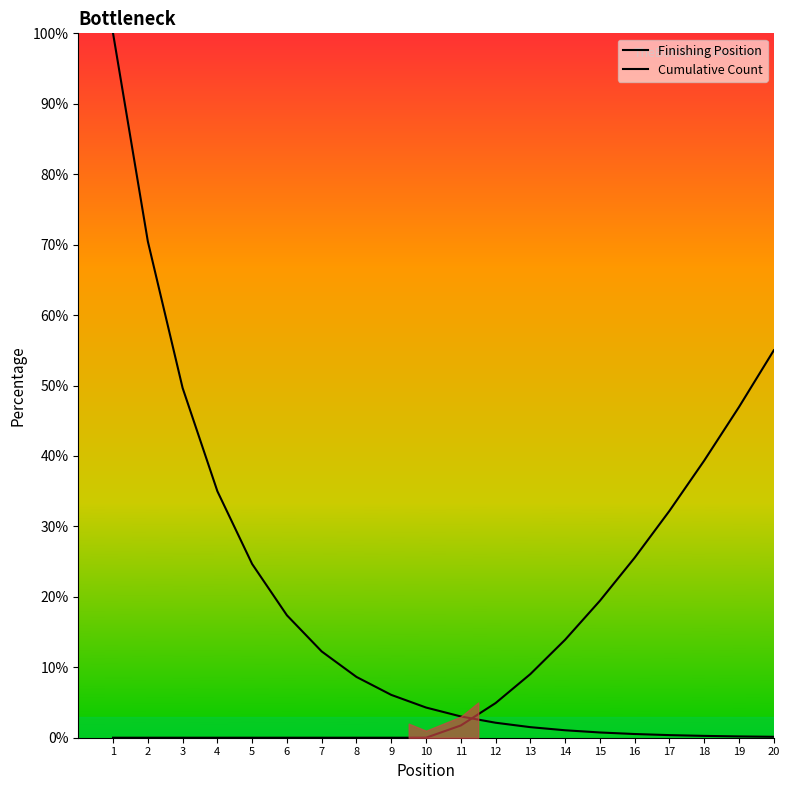

How many data points does each series have?

20